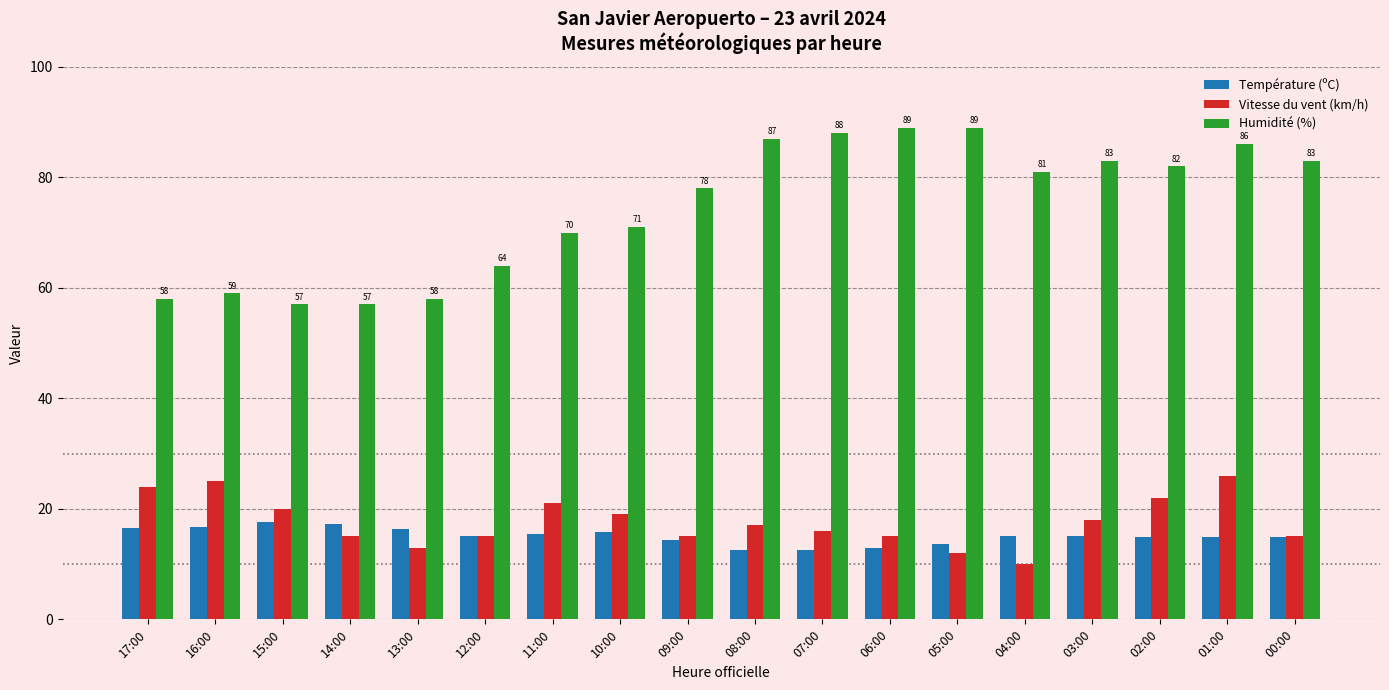

Rank the series by their maximum value, from highest to lowest.

Humidité (%), Vitesse du vent (km/h), Température (ºC)